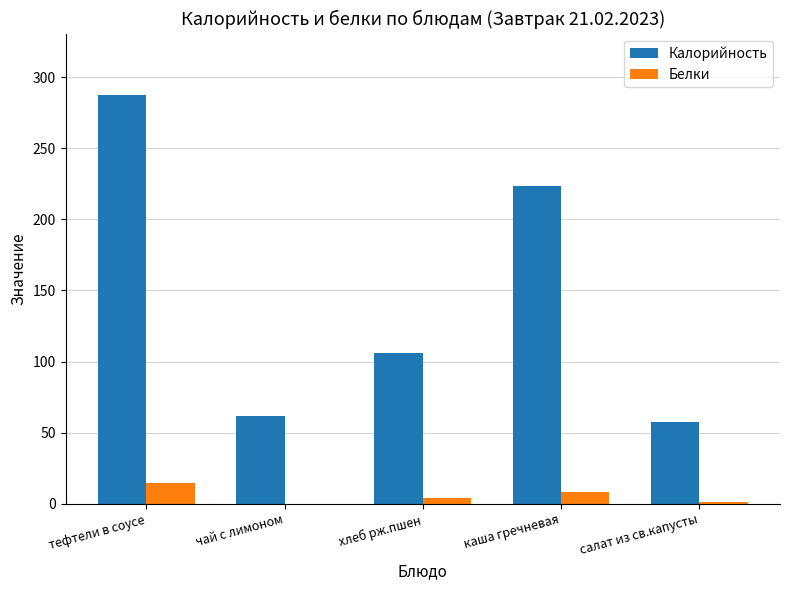

How many values in the Белки series exceed 3?

3